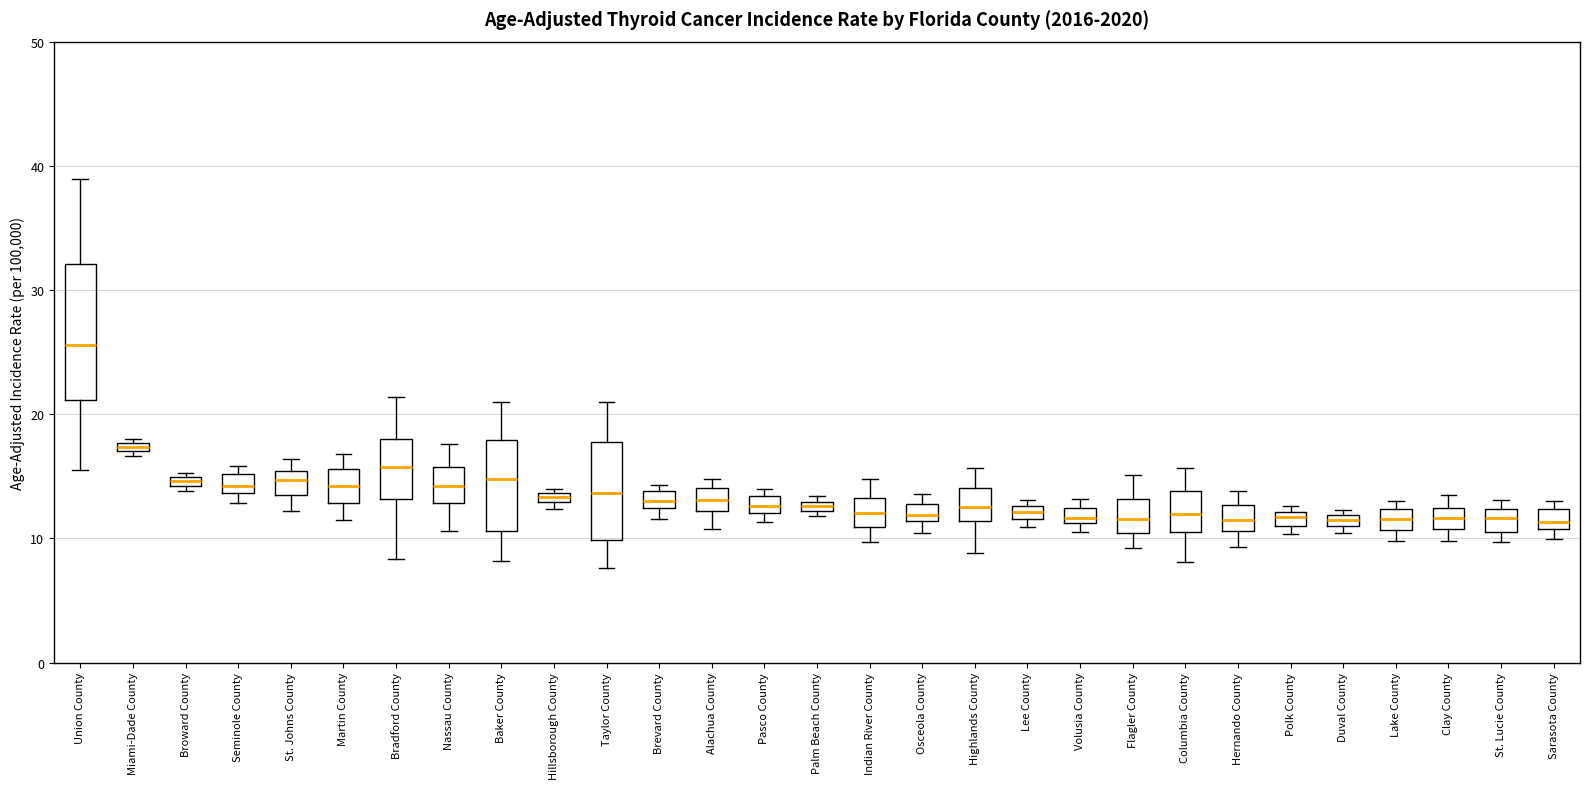

Which box's median line is the highest?

Union County